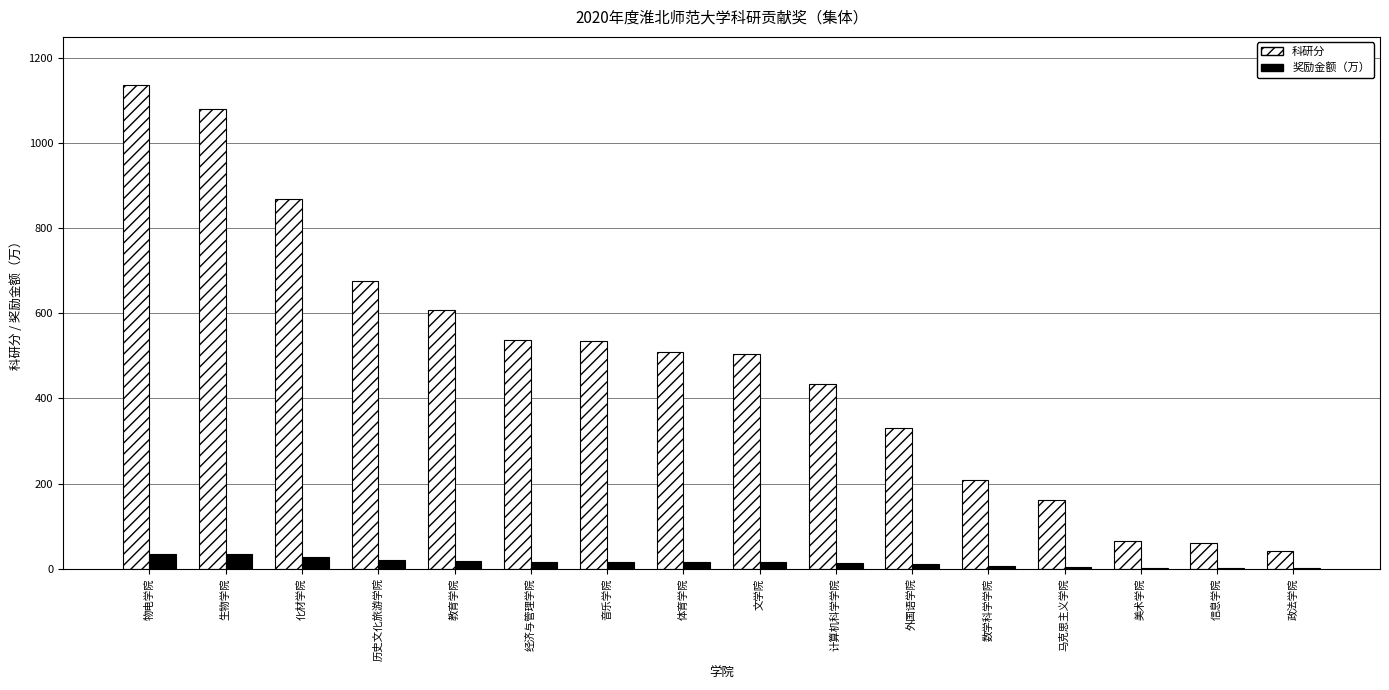

The 奖励金额（万） series shows 13.5 at 计算机科学学院. True or false?

True